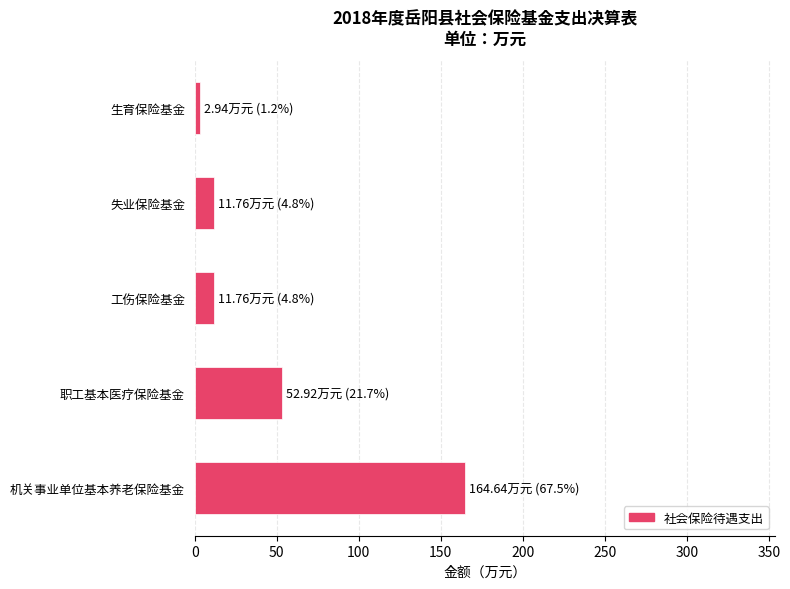

What is the change in value from 职工基本医疗保险基金 to 失业保险基金?

-41.2